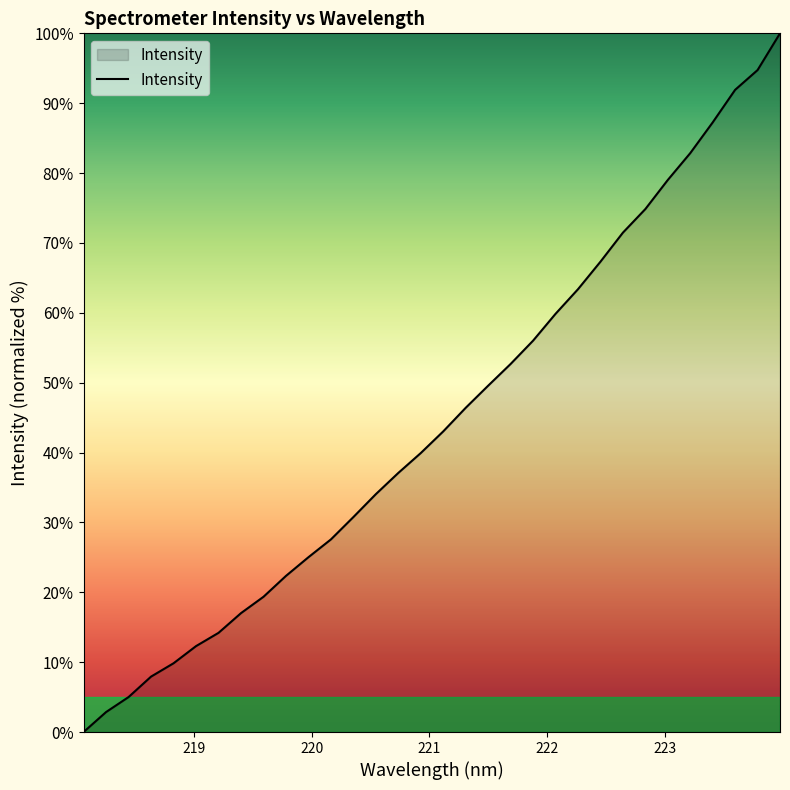

What is the difference between the maximum and minimum values?

100.0